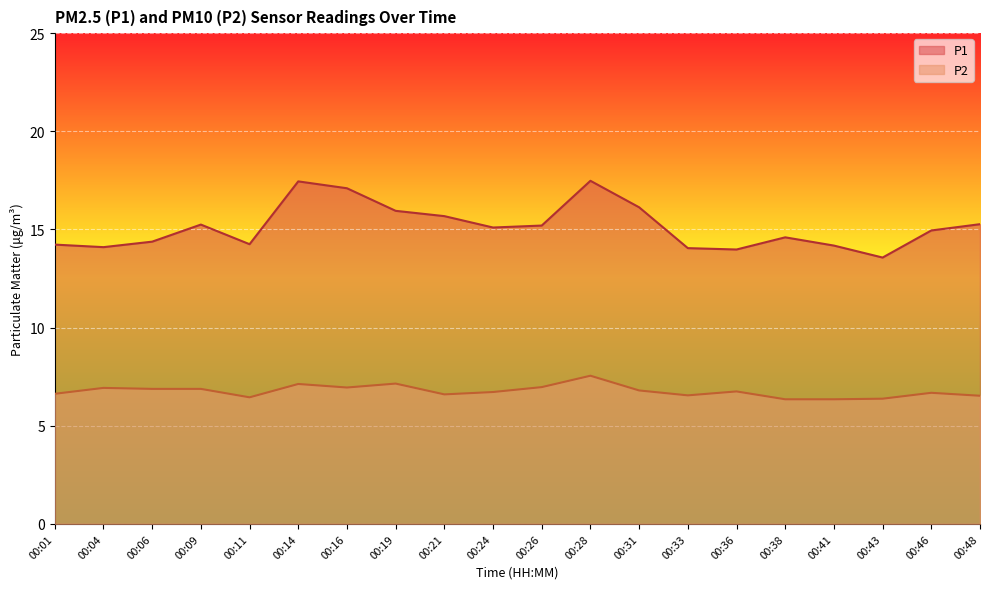

At which label is P2 closest to 6?

00:38